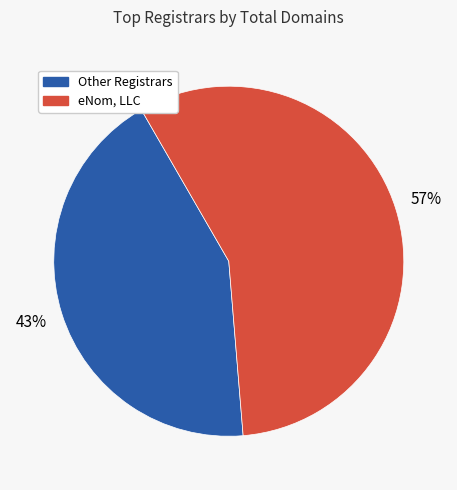

Count the number of slices in the pie.

2